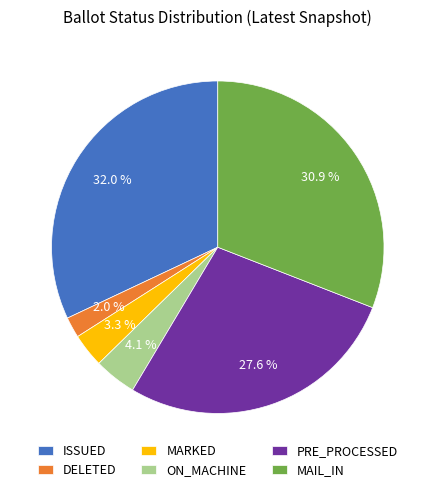

What percentage is the MARKED slice, to the nearest percent?

3%